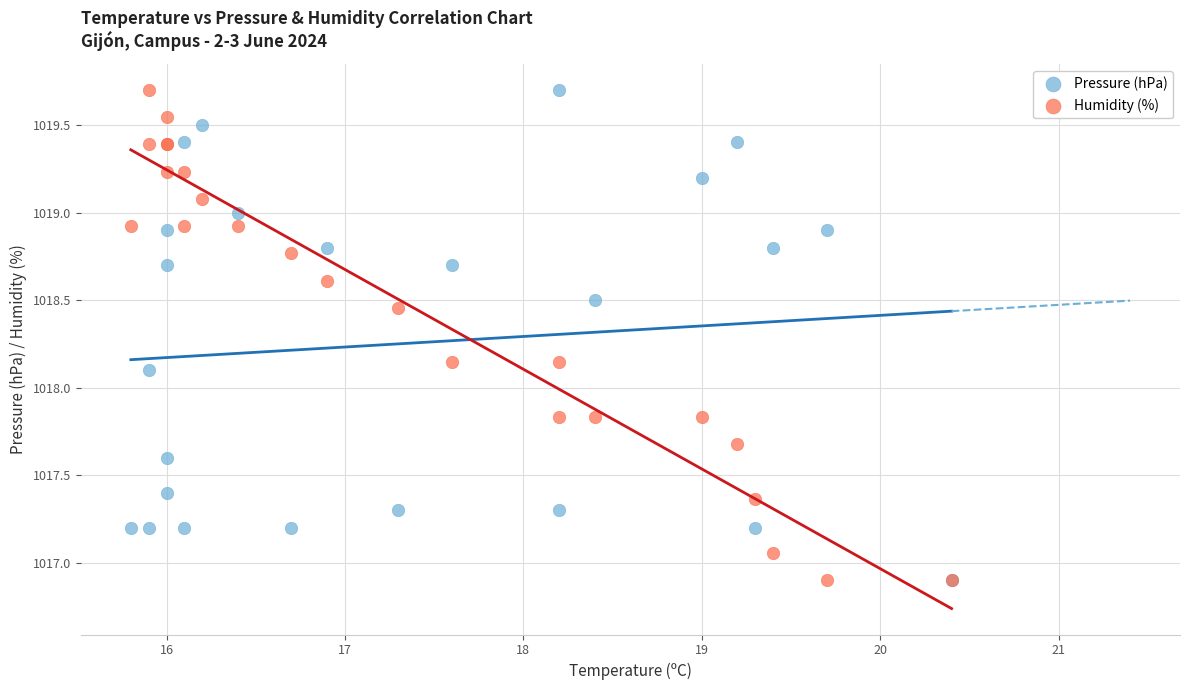

What are all the series names shown in the legend?

Pressure (hPa), Humidity (%)